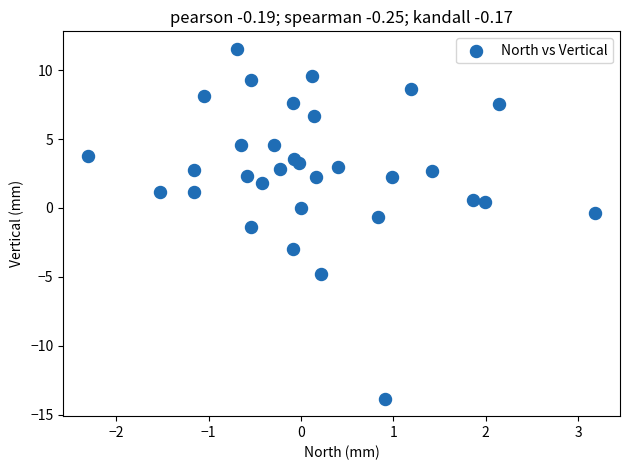

What is the range of X values (max minus min)?

5.5